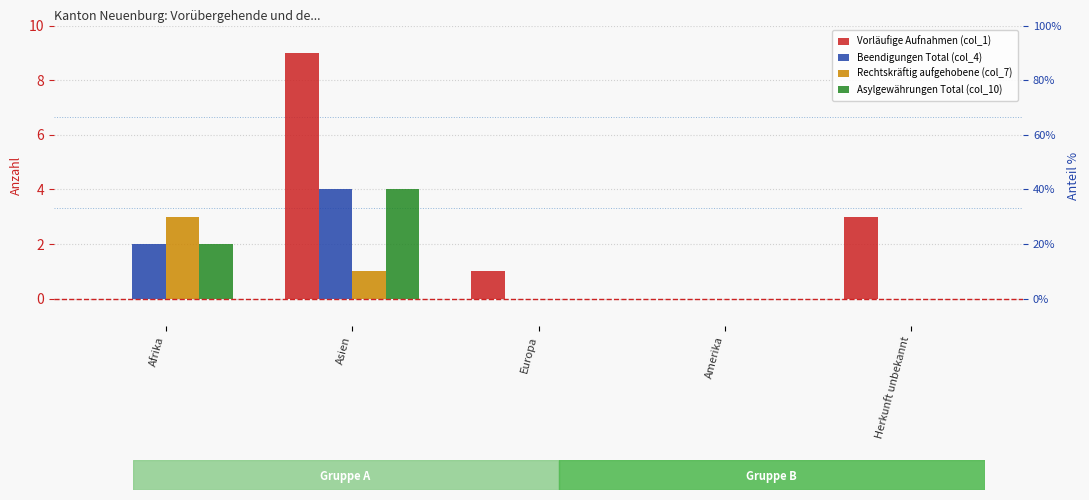

At which category is the sum across all series the highest?

Asien